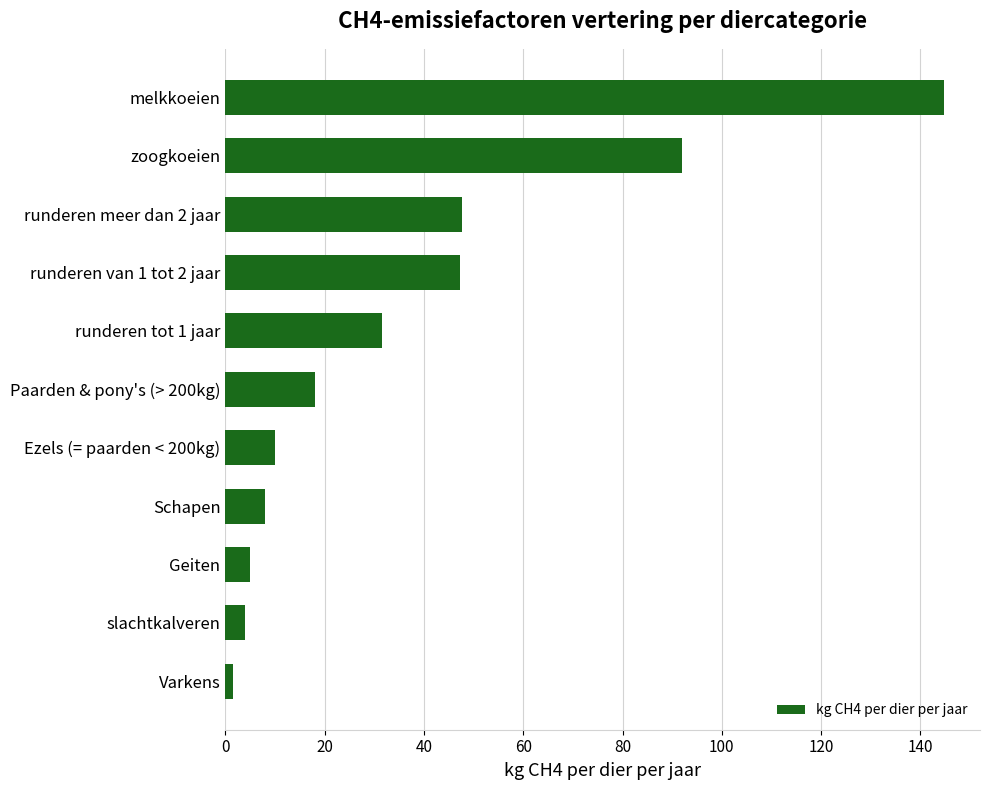

The value at Paarden & pony's (> 200kg) is 23.8. True or false?

False